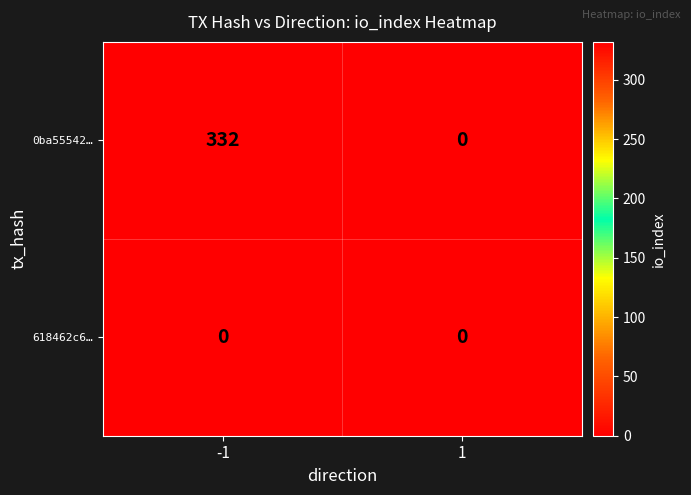

Reading left to right, extract all data points from this chart.

0ba55542…: -1=332	1=0
618462c6…: -1=0	1=0